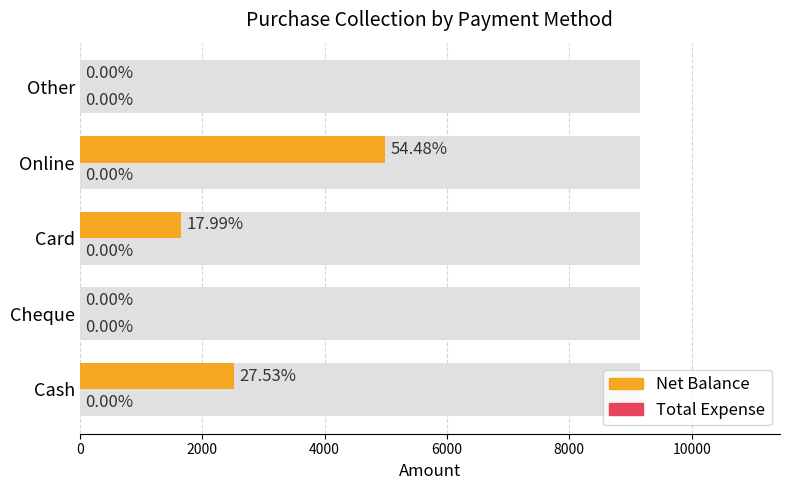

How many data points in Net Balance are above 1647?

2